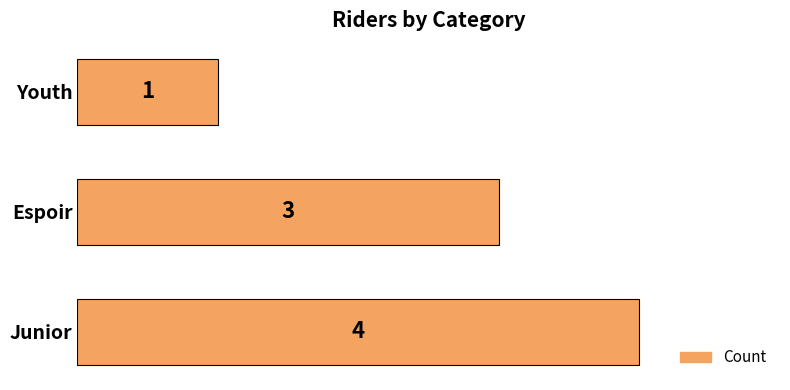

List the labels in order of value, smallest first.

Youth, Espoir, Junior